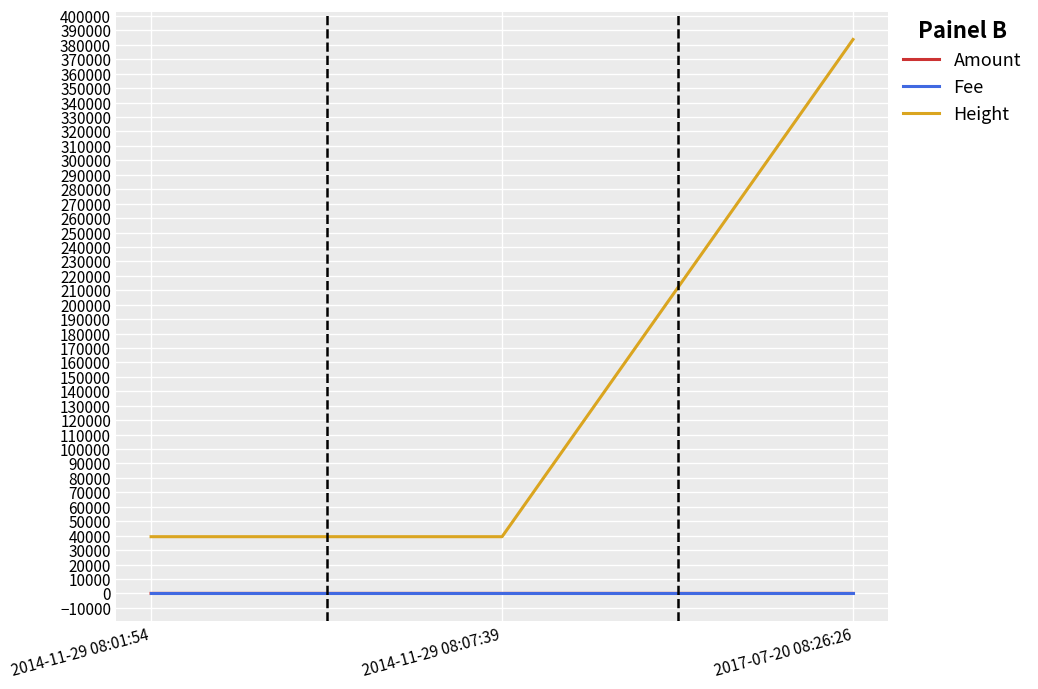

What position from the left is 2017-07-20 08:26:26?

3